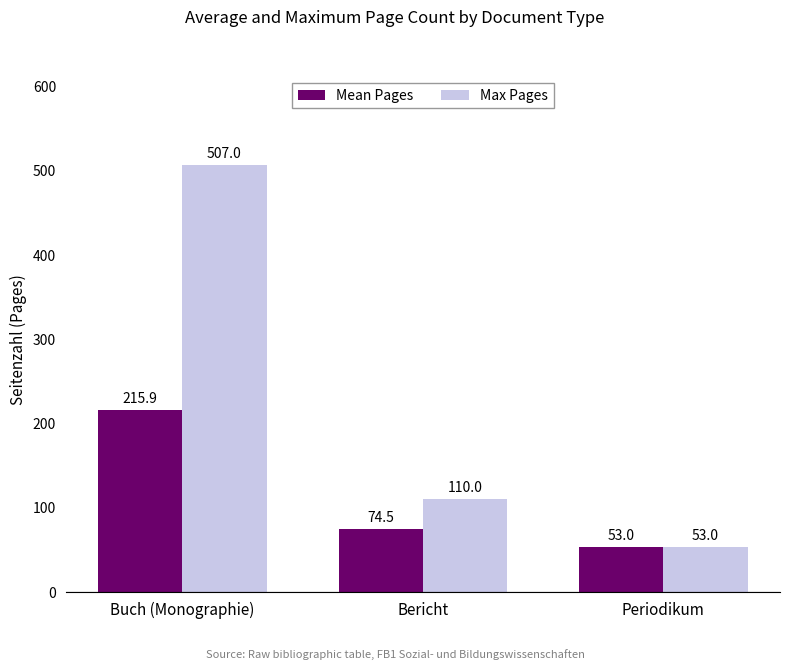

What is the label of the 3rd bar from the left?

Periodikum